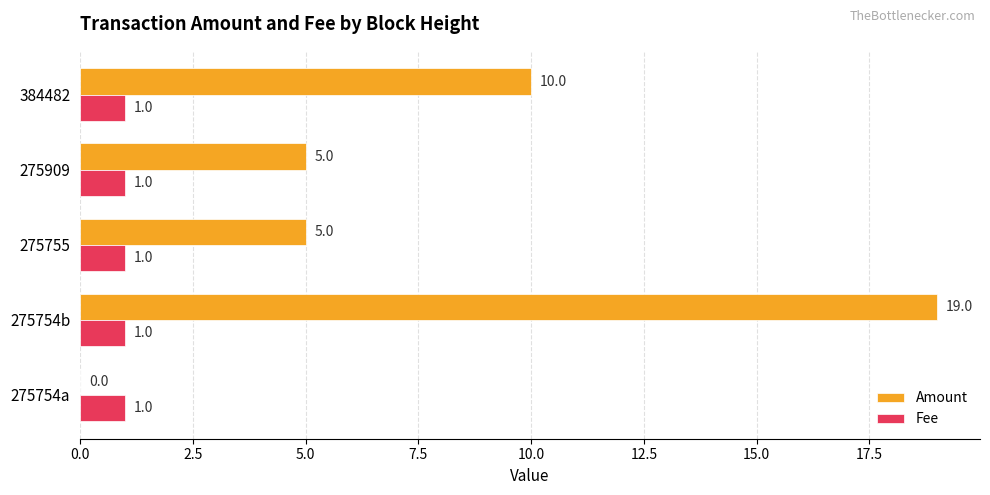

Count the number of categories in the chart.

5